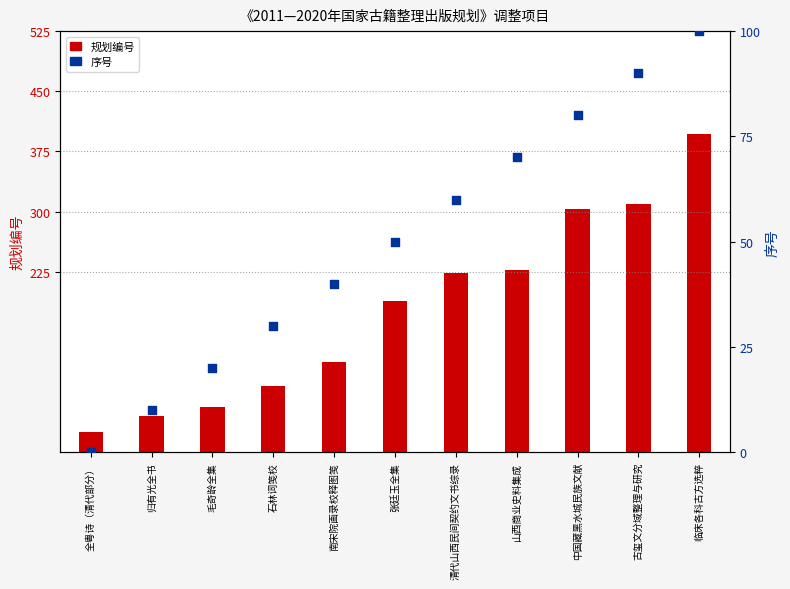

Which series has the largest total across all categories?

规划编号